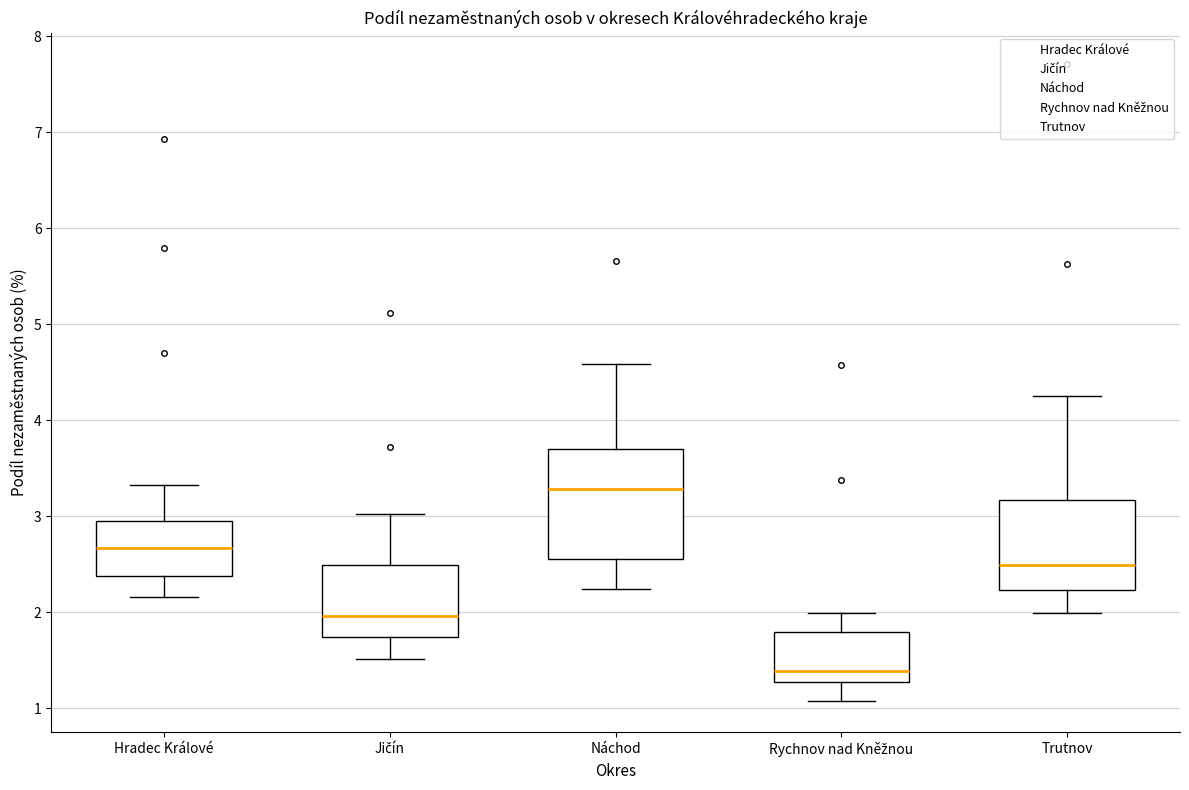

Comparing the boxes themselves (not the whiskers), which one is the tallest?

Náchod